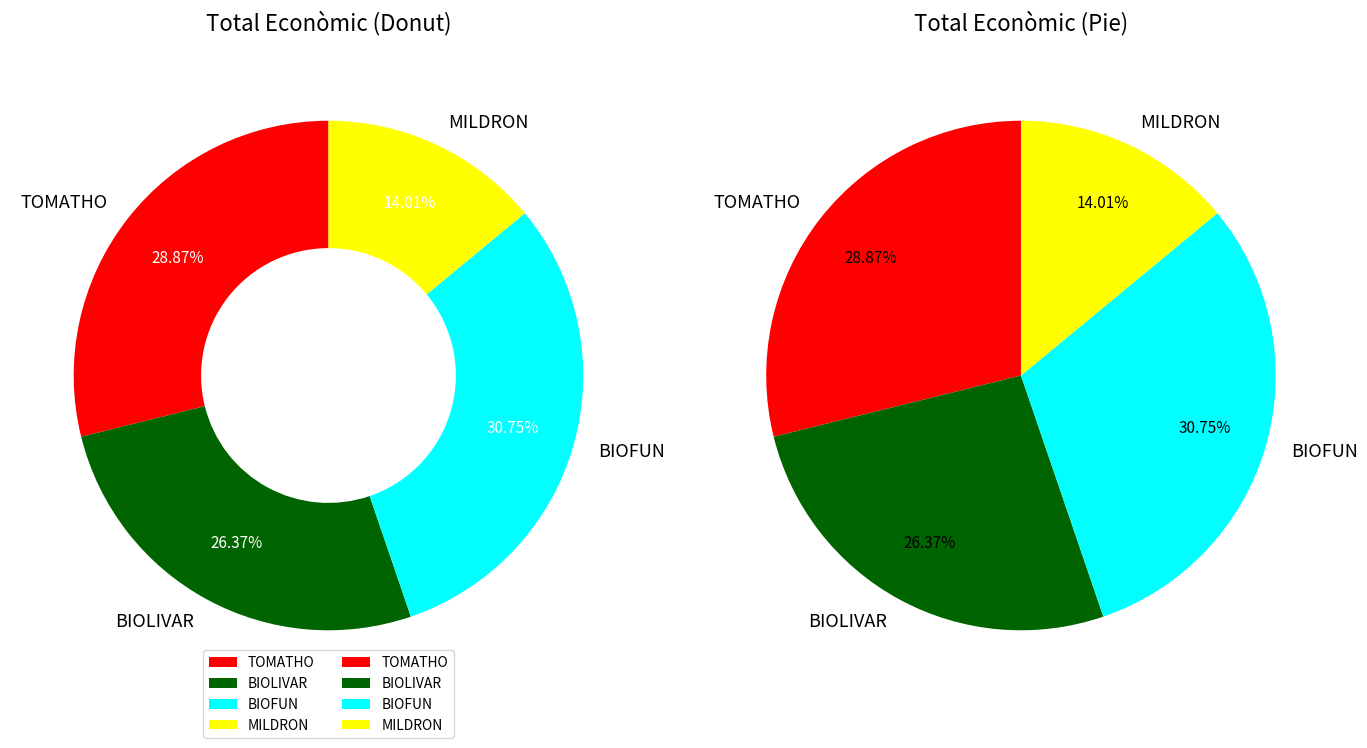

Is it true that BIOFUN is 31% of the pie?

True